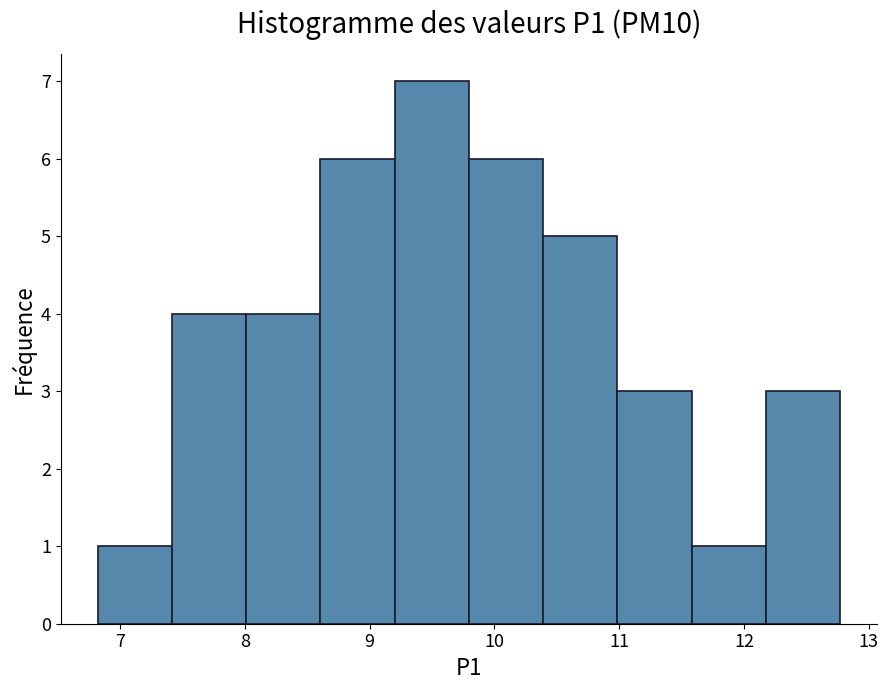

Which range on the x-axis has the tallest bar?

9.2 to 9.8